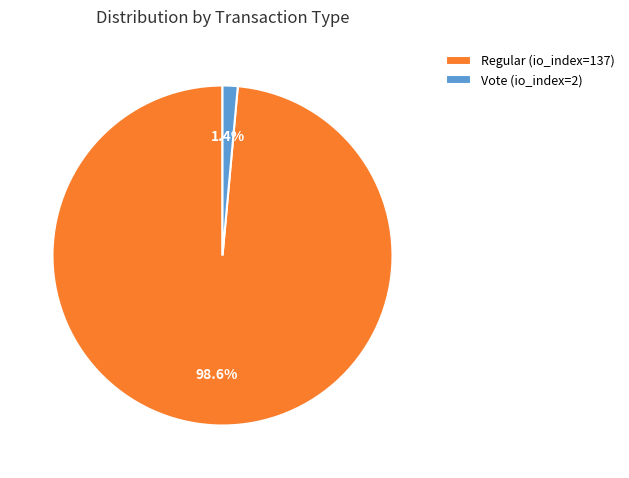

To the nearest percent, what percentage of the pie is Vote (io_index=2)?

1%